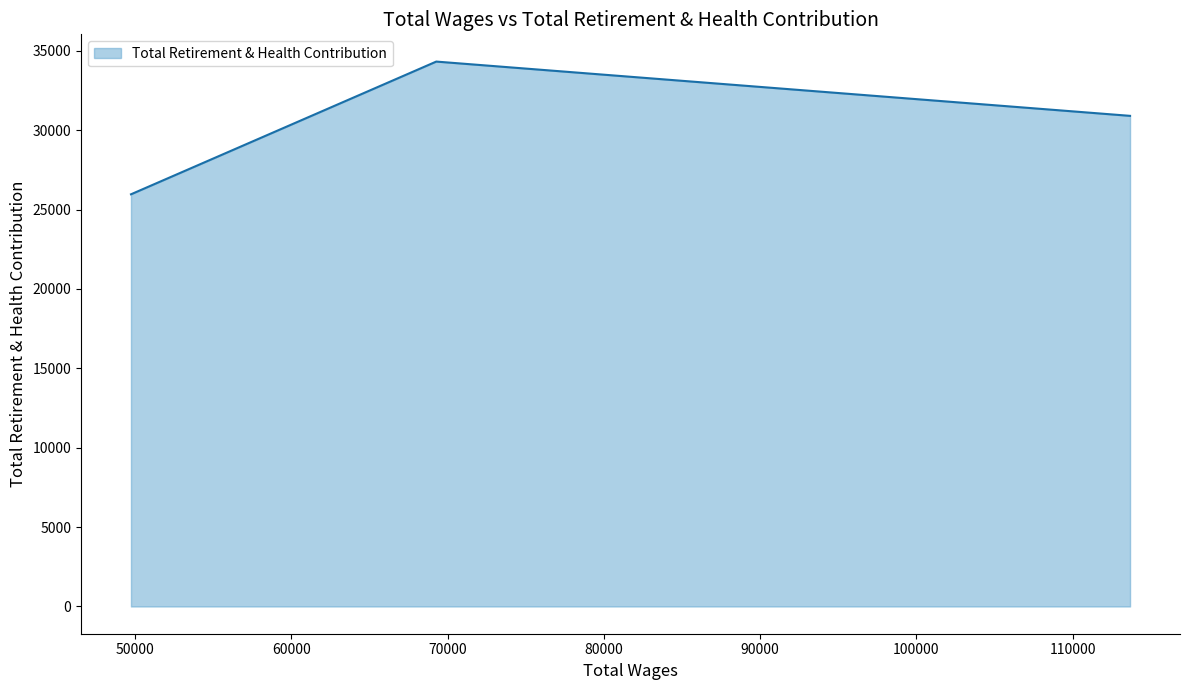

What is the difference between the maximum and minimum values?

8359